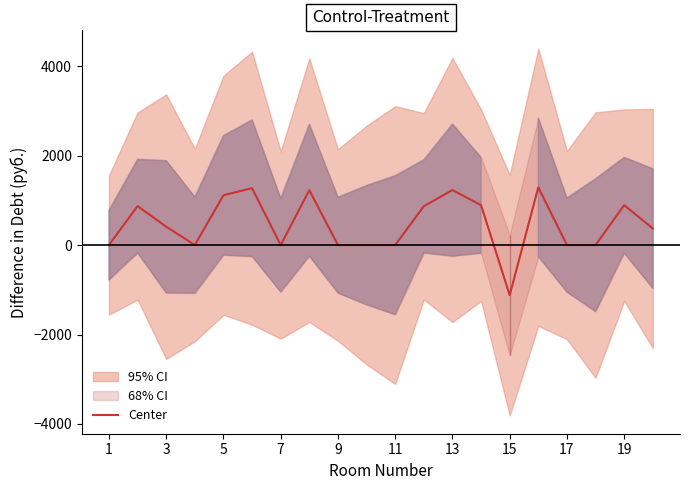

How many values are below zero?

1